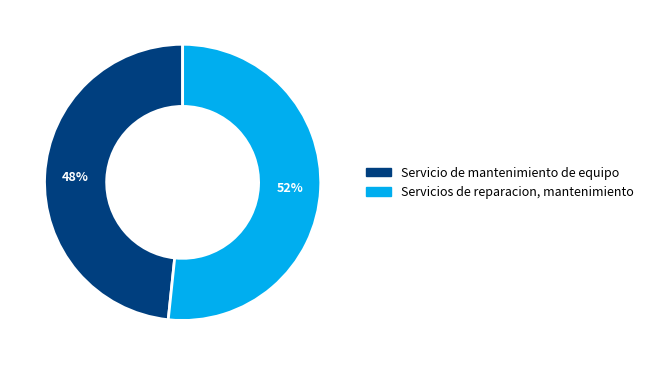

Does Servicios de reparacion, mantenimiento represent more than half of the total?

Yes